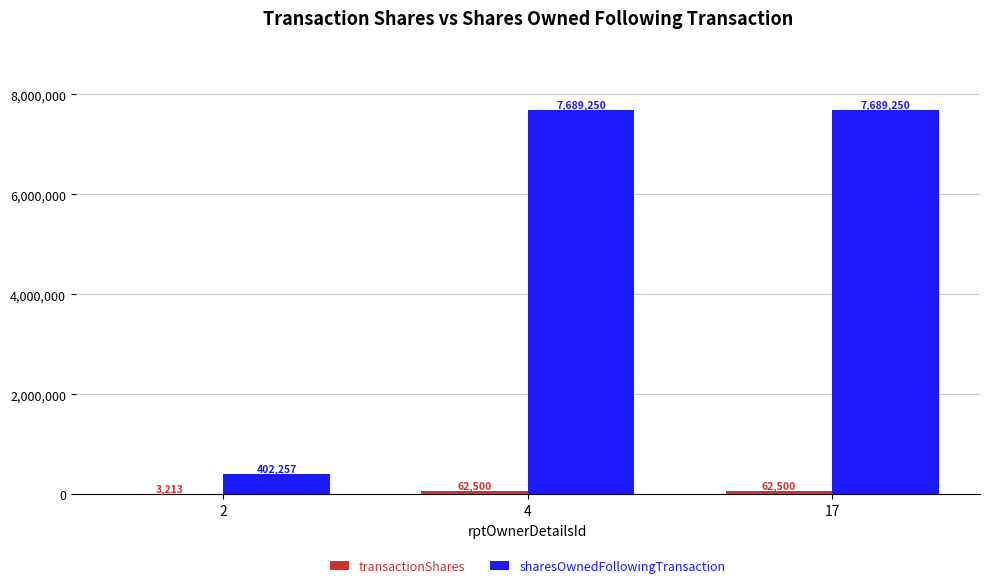

What is the highest value of the sharesOwnedFollowingTransaction series?

7689250